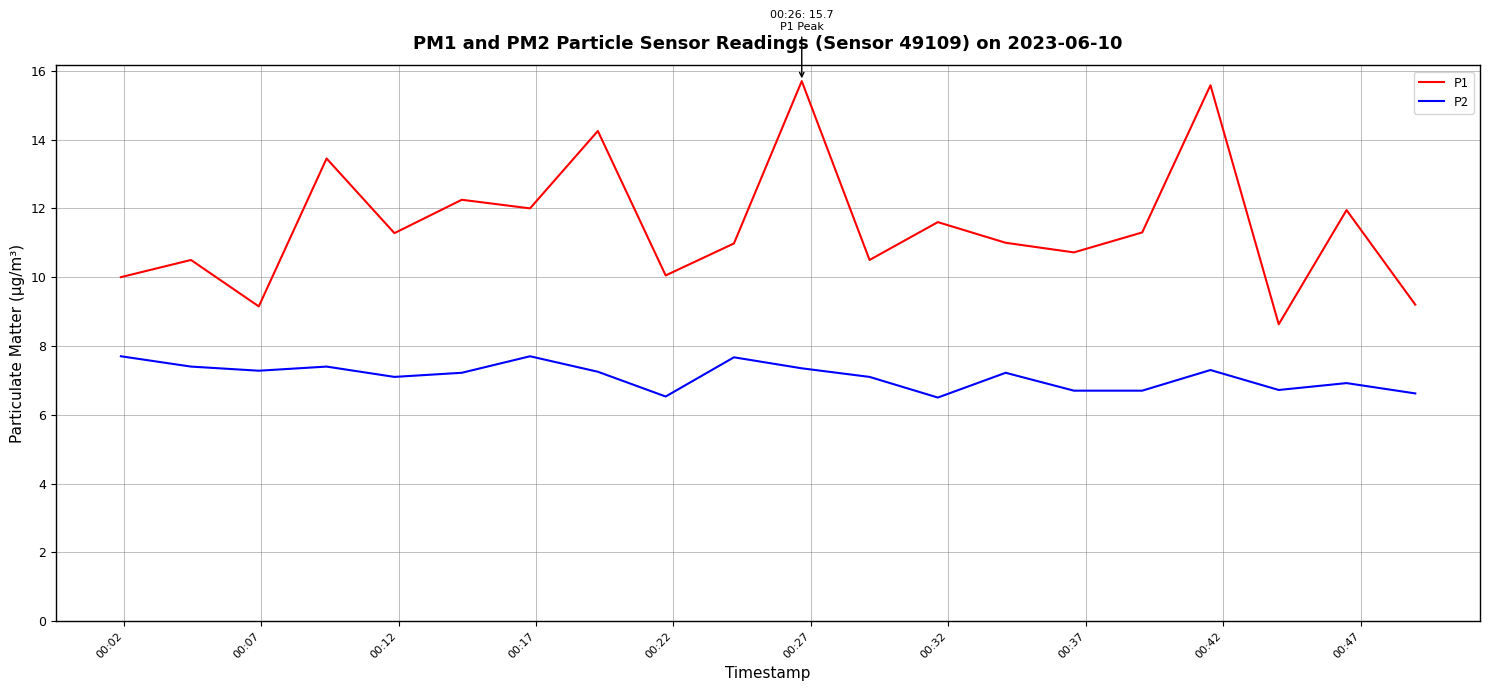

Which series has the largest total across all categories?

P1